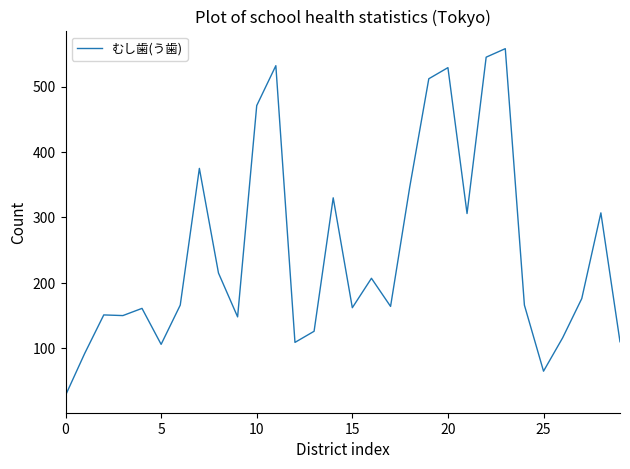

What is the greatest value displayed?

558